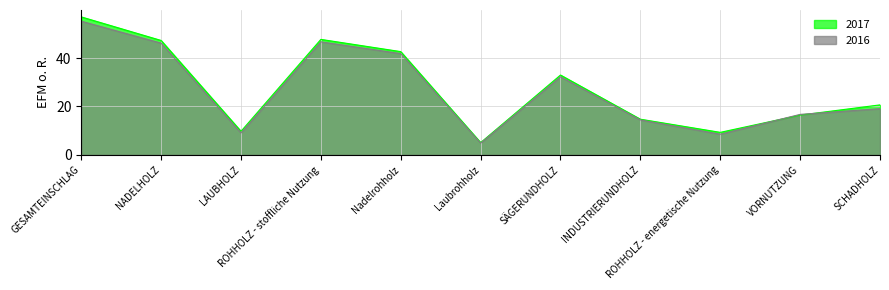

How many lines are shown in the chart?

2